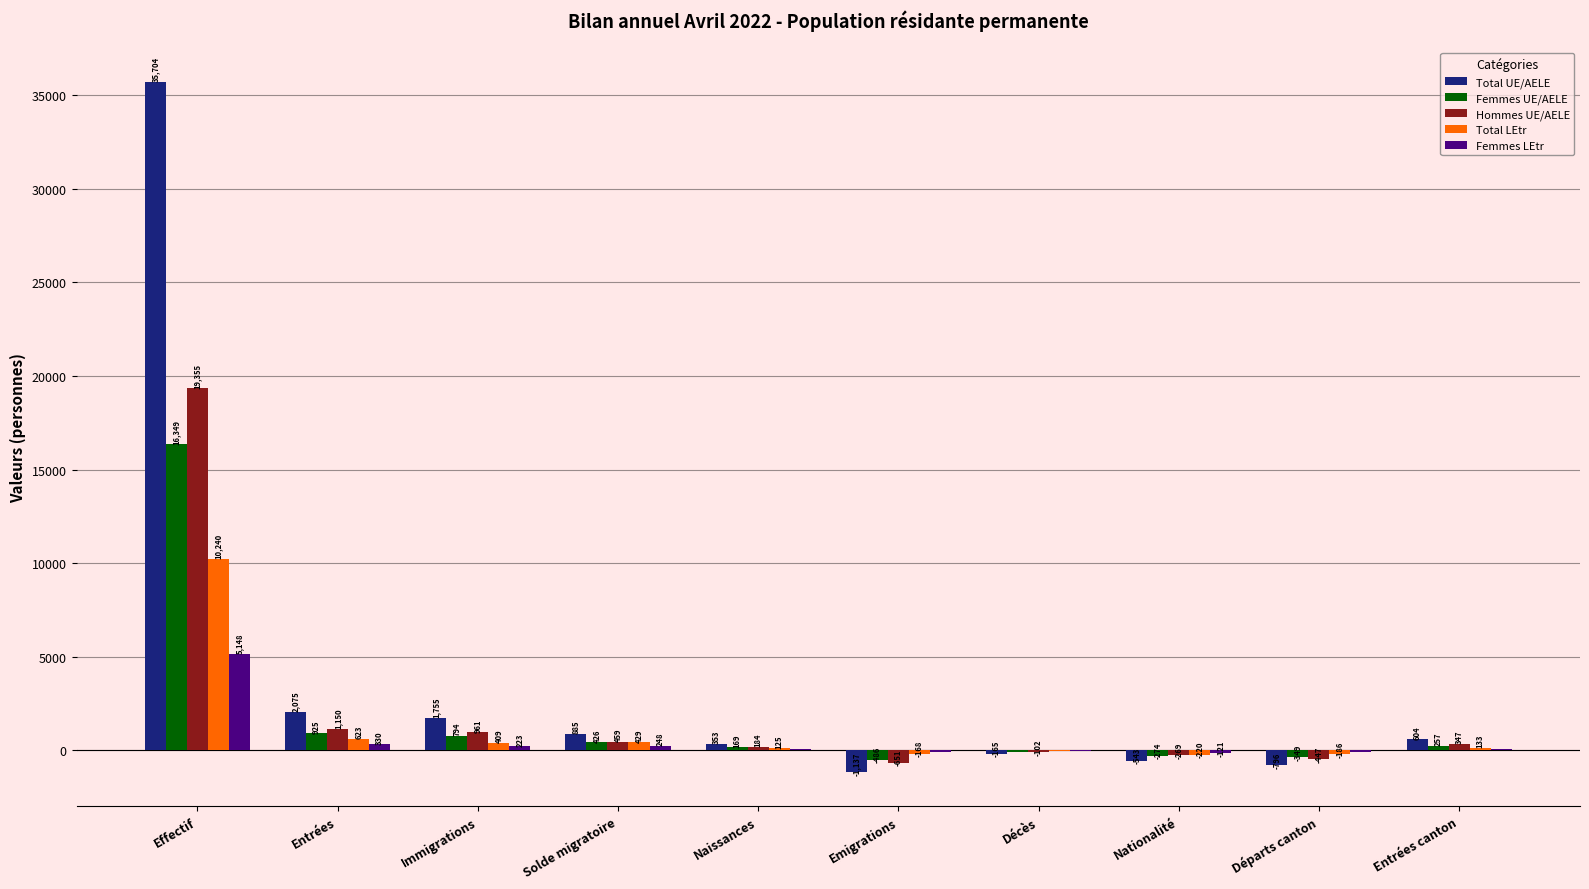

True or false: Total UE/AELE has a value of -1137 at Emigrations.

True